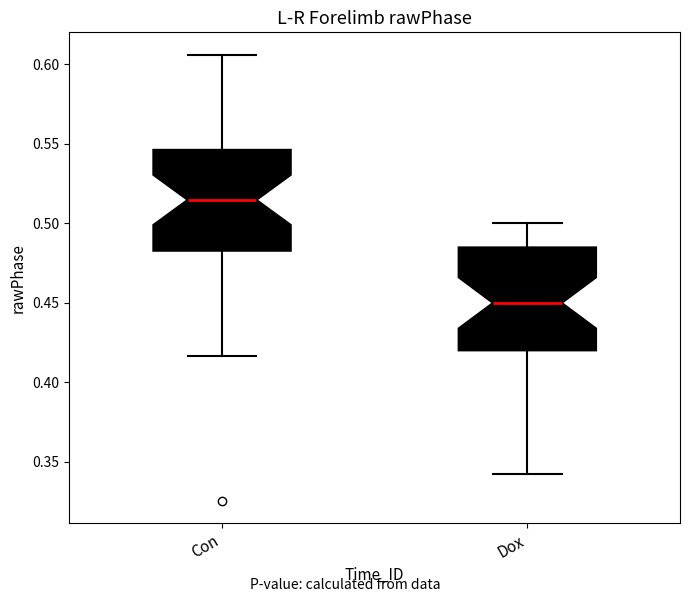

Where is the lower edge of the box for Dox on the y-axis? The values are not printed on the chart, so give them approximately, as read against the axis.

0.420